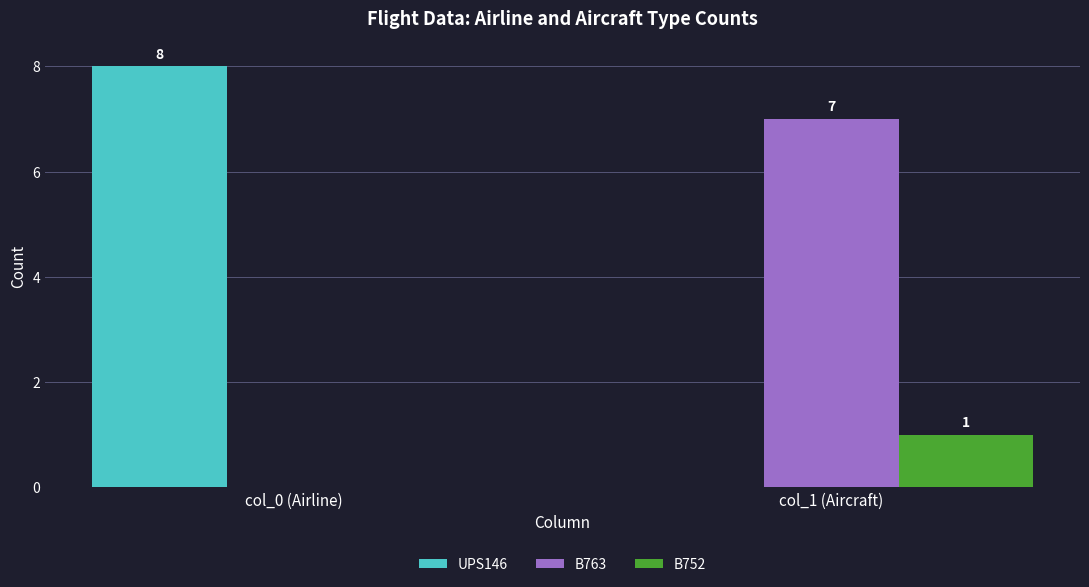

Which series has the largest range (max minus min)?

UPS146